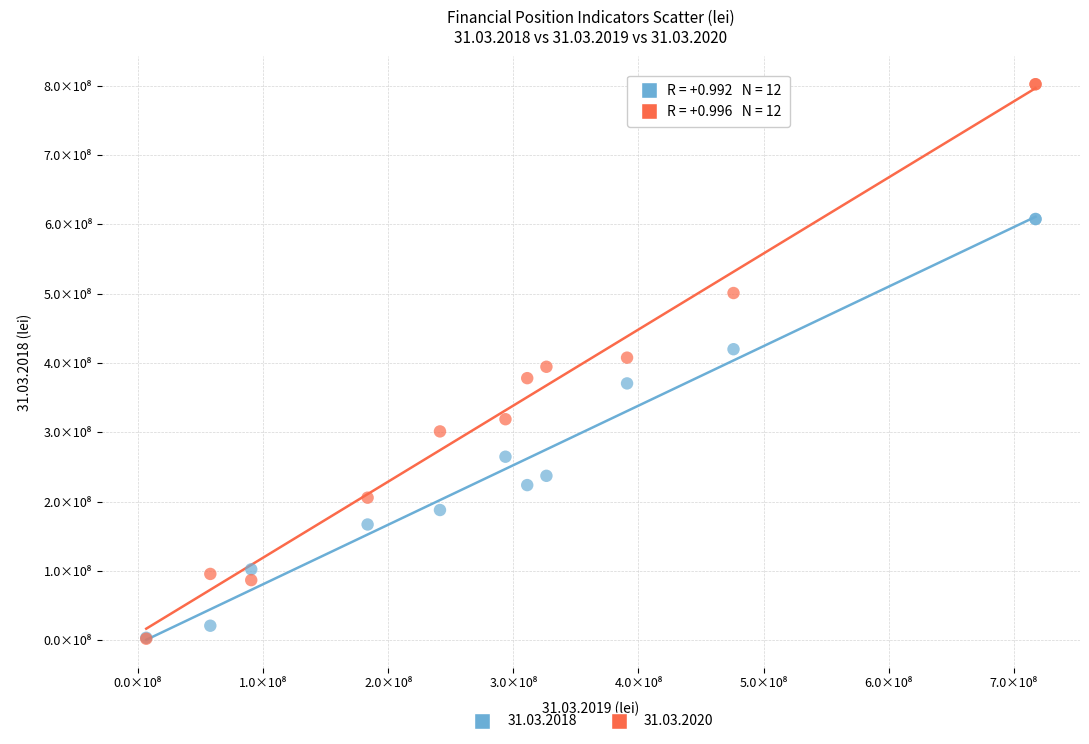

What are all the series names shown in the legend?

31.03.2018, 31.03.2020